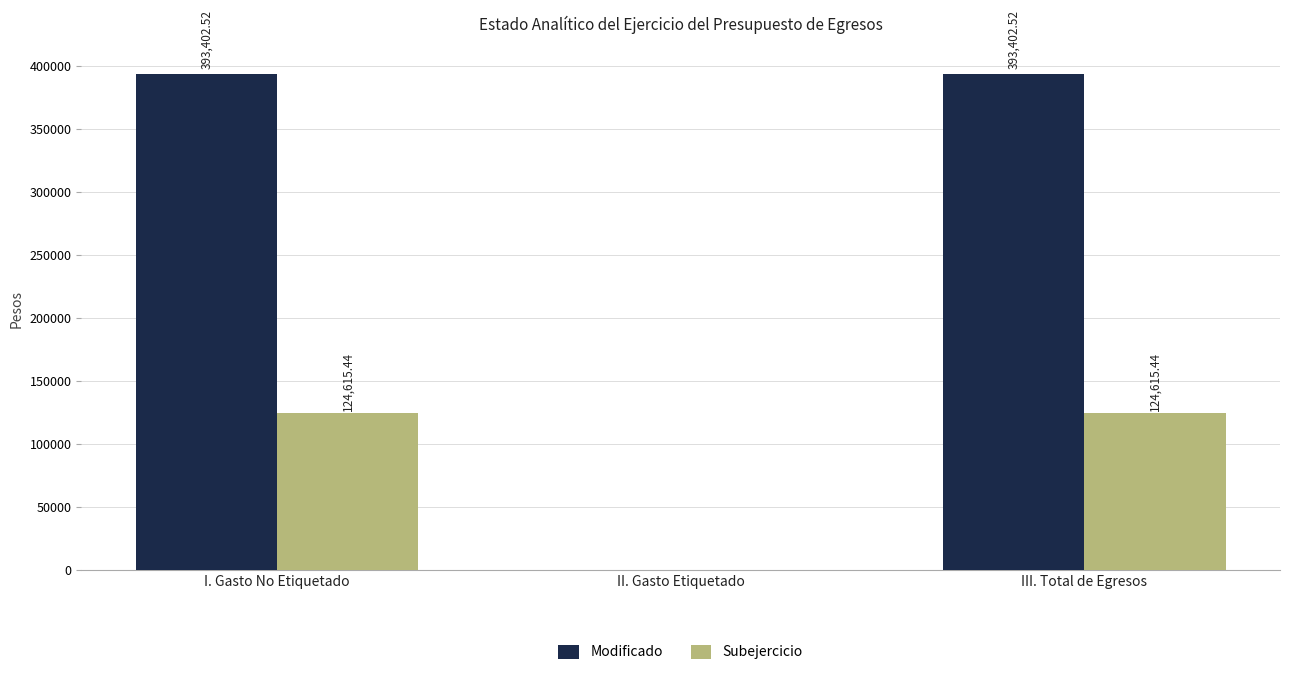

How many groups of bars are there?

3